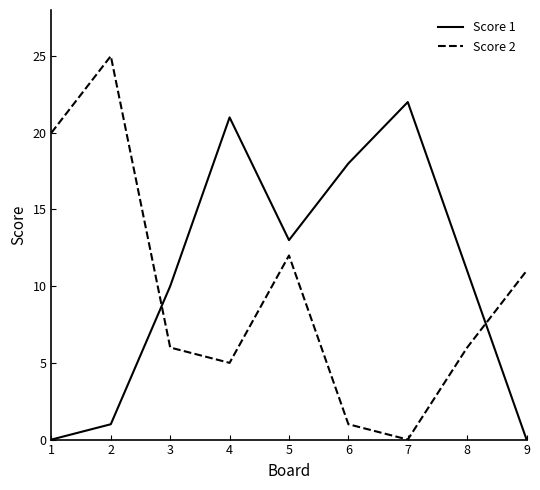

True or false: Score 1 has more than 0 points higher than both neighbors.

True